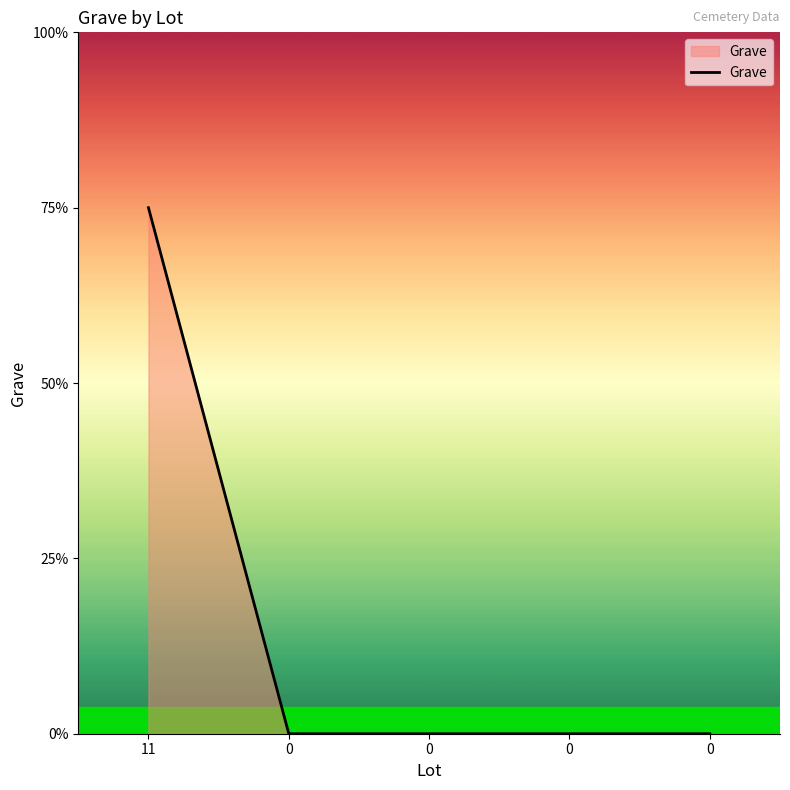

List the labels in order of value, largest first.

11, 0, 0, 0, 0